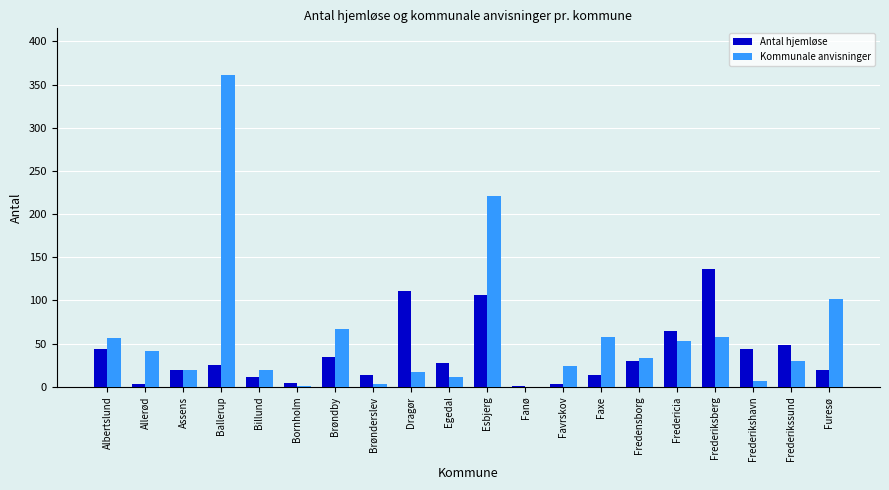

At which category is the sum across all series the highest?

Ballerup